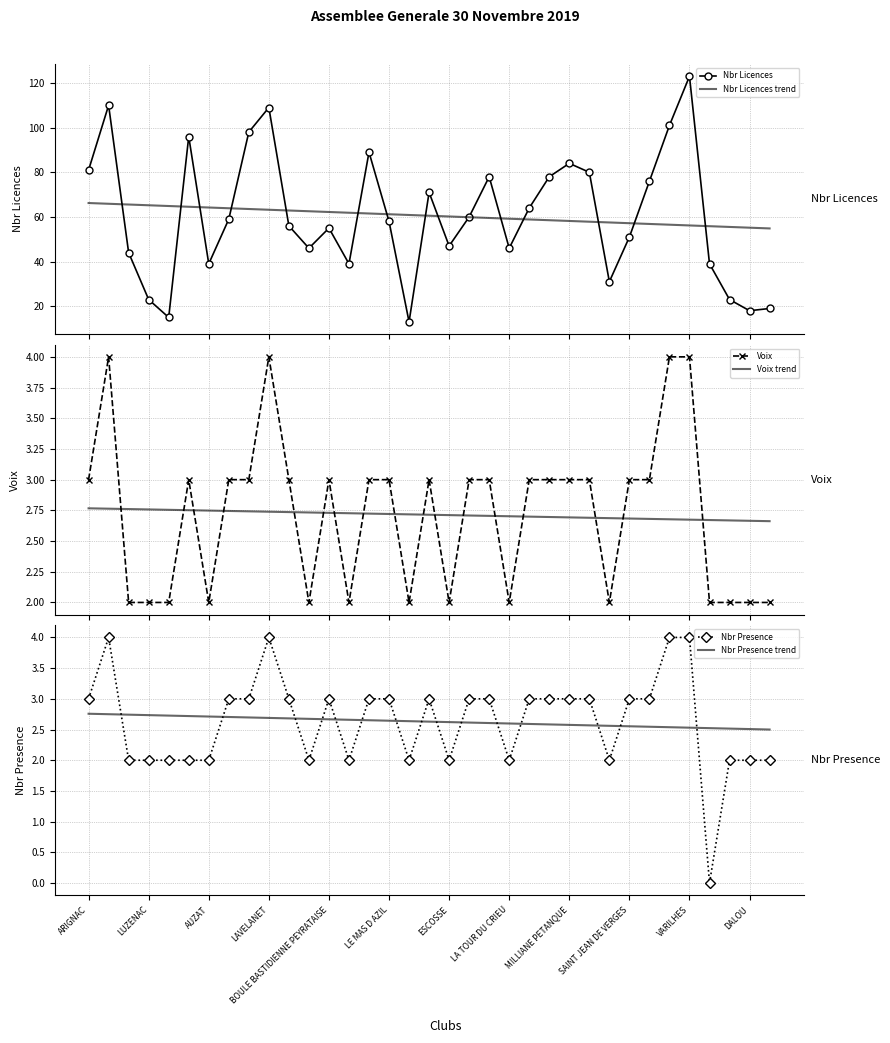

Reading left to right, transcribe all the data shown in this chart.

Nbr Licences: 81.0	110.0	44.0	23.0	15.0	96.0	39.0	59.0	98.0	109.0	56.0	46.0	55.0	39.0	89.0	58.0	13.0	71.0	47.0	60.0	78.0	46.0	64.0	78.0	84.0	80.0	31.0	51.0	76.0	101.0	123.0	39.0	23.0	18.0	19.0
Nbr Licences trend: 66.2	65.9	65.6	65.2	64.9	64.6	64.2	63.9	63.6	63.2	62.9	62.6	62.2	61.9	61.5	61.2	60.9	60.5	60.2	59.9	59.5	59.2	58.9	58.5	58.2	57.9	57.5	57.2	56.9	56.5	56.2	55.9	55.5	55.2	54.9
Voix: 3.0	4.0	2.0	2.0	2.0	3.0	2.0	3.0	3.0	4.0	3.0	2.0	3.0	2.0	3.0	3.0	2.0	3.0	2.0	3.0	3.0	2.0	3.0	3.0	3.0	3.0	2.0	3.0	3.0	4.0	4.0	2.0	2.0	2.0	2.0
Voix trend: 2.8	2.8	2.8	2.8	2.8	2.8	2.7	2.7	2.7	2.7	2.7	2.7	2.7	2.7	2.7	2.7	2.7	2.7	2.7	2.7	2.7	2.7	2.7	2.7	2.7	2.7	2.7	2.7	2.7	2.7	2.7	2.7	2.7	2.7	2.7
Nbr Presence: 3.0	4.0	2.0	2.0	2.0	2.0	2.0	3.0	3.0	4.0	3.0	2.0	3.0	2.0	3.0	3.0	2.0	3.0	2.0	3.0	3.0	2.0	3.0	3.0	3.0	3.0	2.0	3.0	3.0	4.0	4.0	0.0	2.0	2.0	2.0
Nbr Presence trend: 2.8	2.7	2.7	2.7	2.7	2.7	2.7	2.7	2.7	2.7	2.7	2.7	2.7	2.7	2.7	2.6	2.6	2.6	2.6	2.6	2.6	2.6	2.6	2.6	2.6	2.6	2.6	2.6	2.5	2.5	2.5	2.5	2.5	2.5	2.5